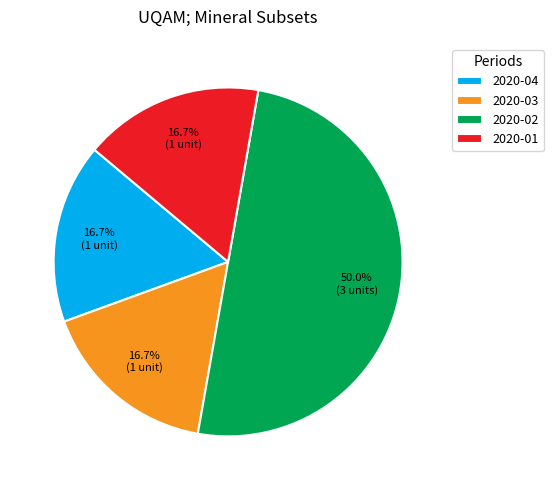

To the nearest percent, what percentage of the pie is 2020-04?

17%